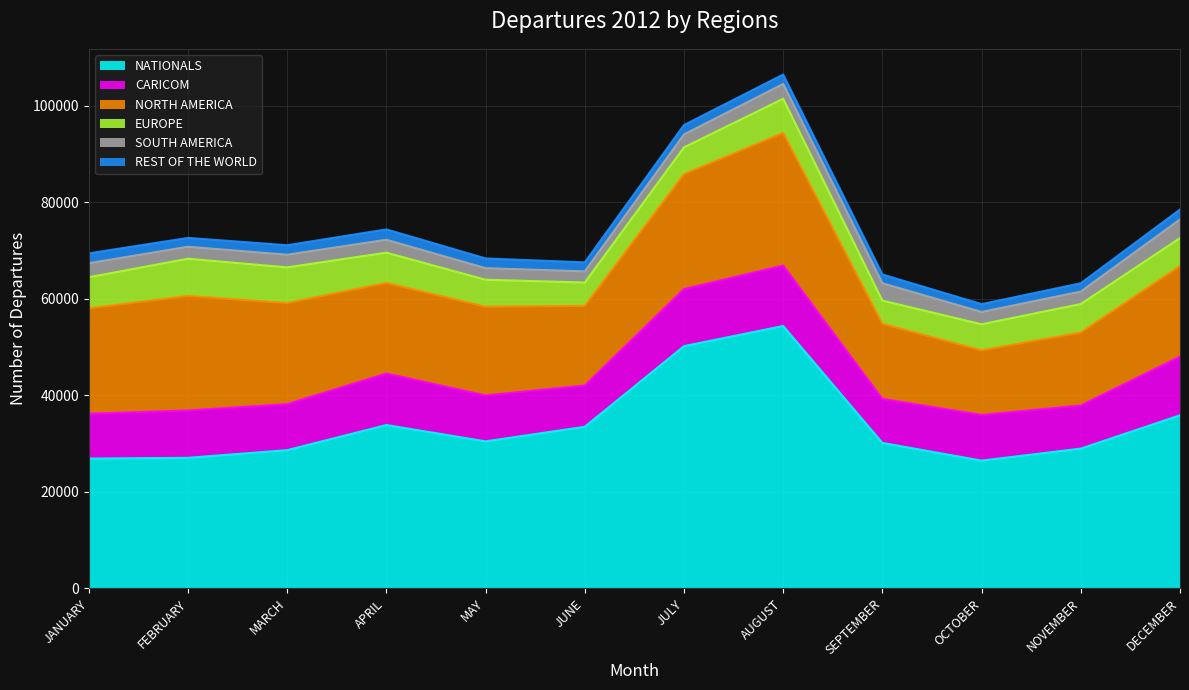

At which category does CARICOM reach its first local valley?

MARCH